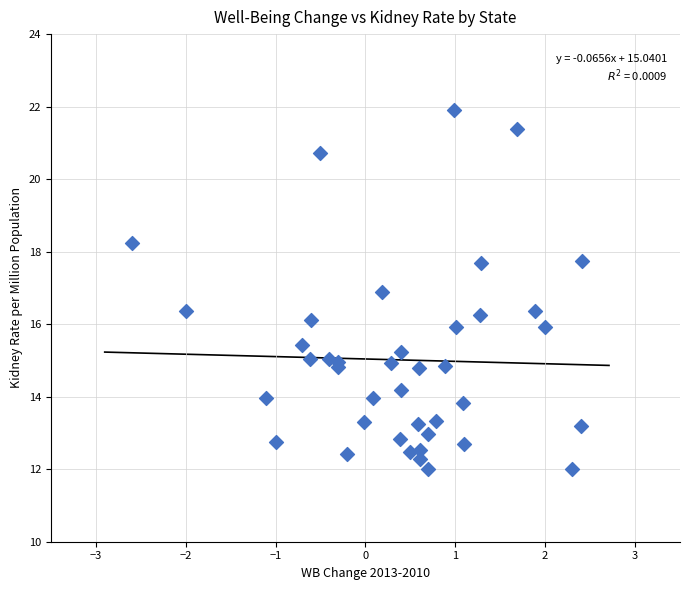

What is the range of Y values (max minus min)?

9.9